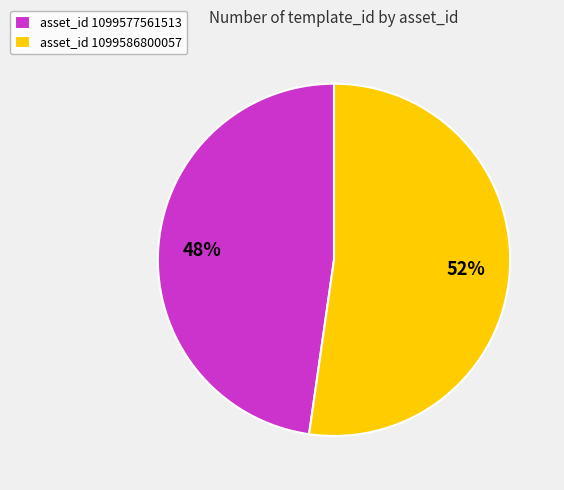

The asset_id 1099577561513 slice represents 48% of the pie. True or false?

True